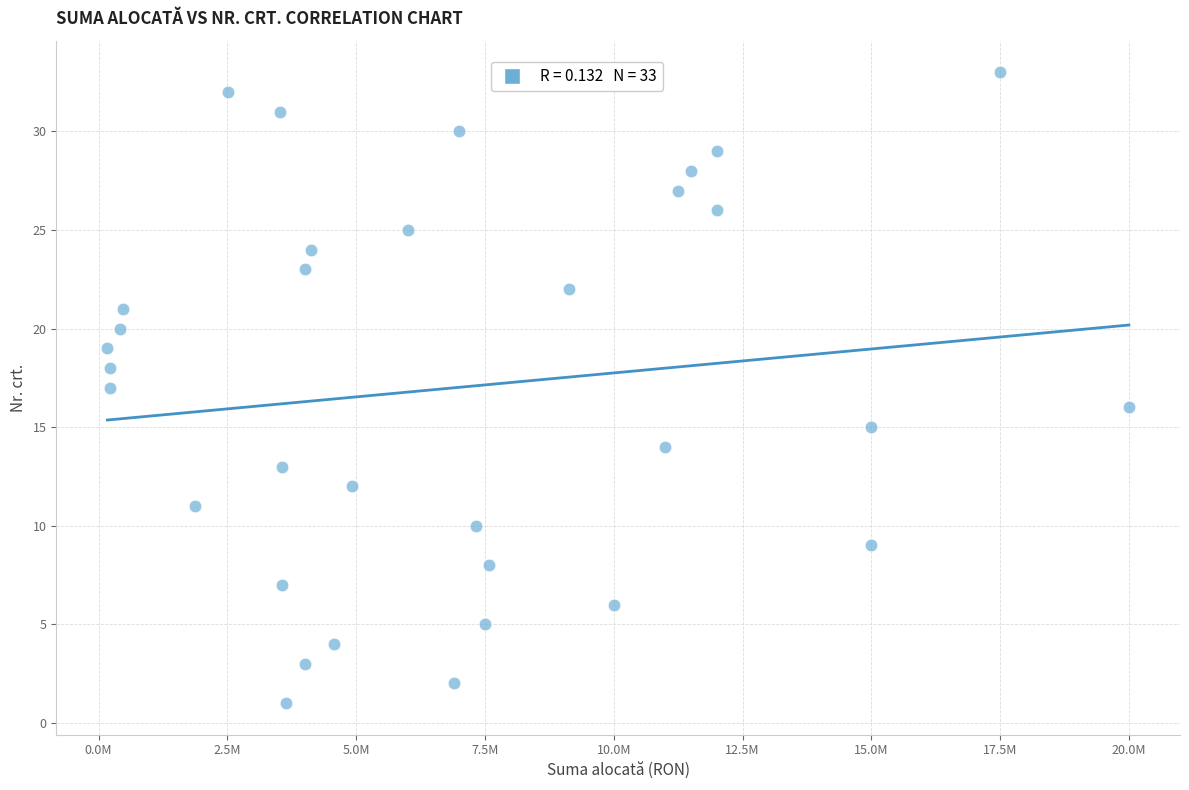

What is the range of Y values (max minus min)?

32